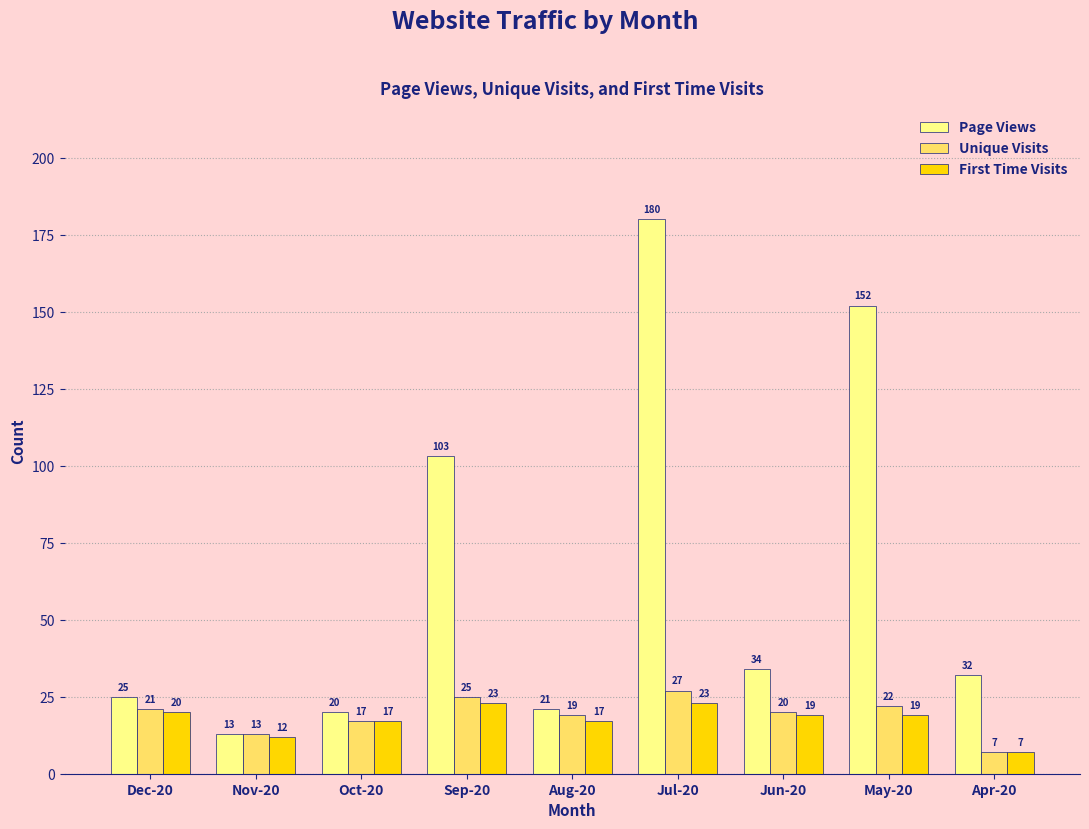

At which label does Page Views reach its minimum?

Nov-20